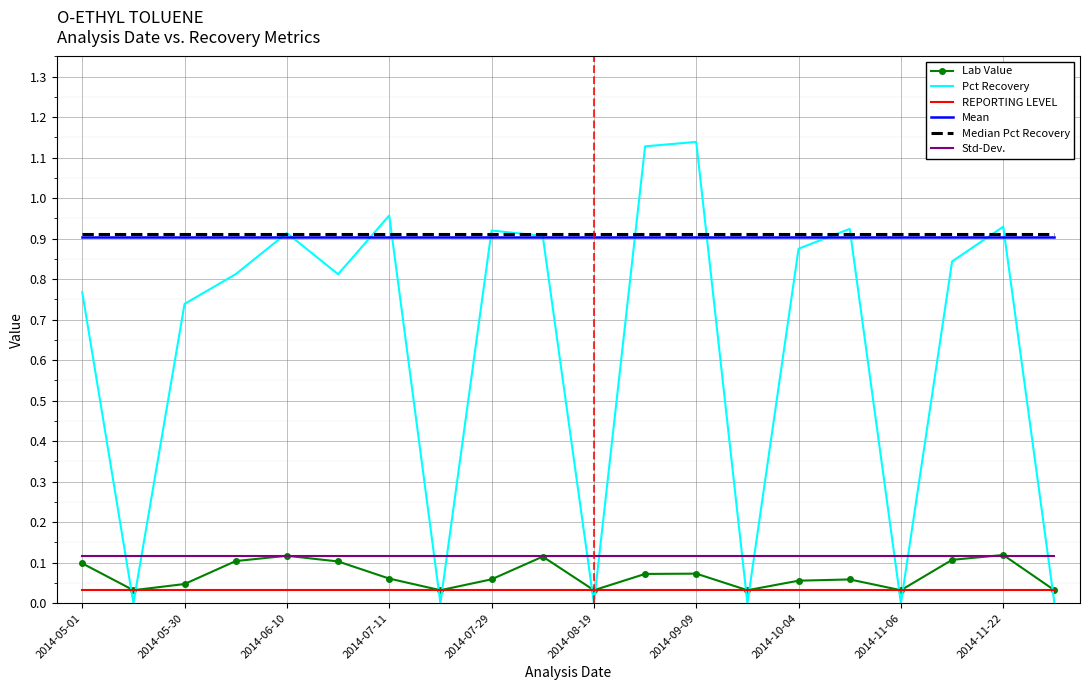

What are all the series names shown in the legend?

Lab Value, Pct Recovery, REPORTING LEVEL, Mean, Median Pct Recovery, Std-Dev.